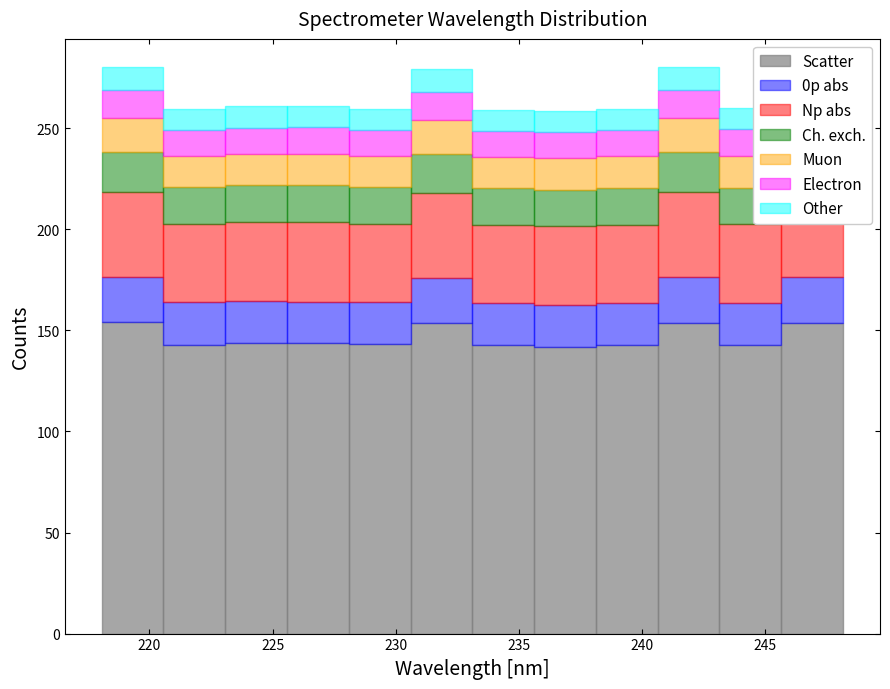

Reading left to right, transcribe this chart: for each stacked bar, give the range it covers on the x-axis and its total height. Neither the bar edges nor the heights are printed on the chart, so give them approximately, as read against the axes.

218.0 to 220.5: 280
220.5 to 223.0: 260
223.0 to 225.5: 260
225.5 to 228.0: 260
228.0 to 230.5: 260
230.5 to 233.0: 280
233.0 to 235.5: 260
235.5 to 238.0: 260
238.0 to 240.5: 260
240.5 to 243.0: 280
243.0 to 245.5: 260
245.5 to 248.0: 280